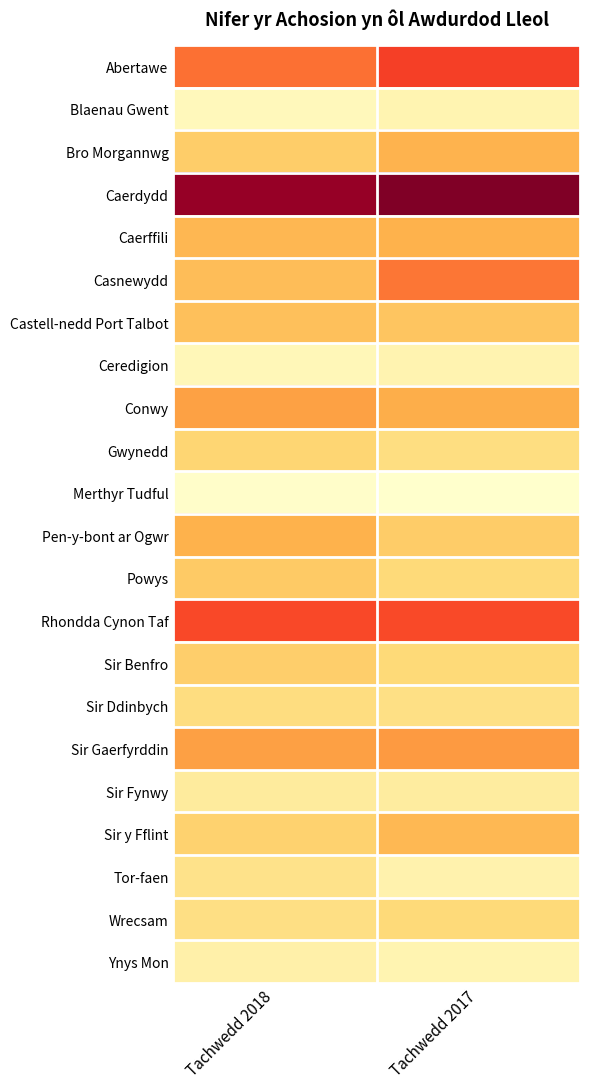

Reading right to left, what are all the values shown in this chart?

Abertawe: Tachwedd 2017=345	Tachwedd 2018=302
Blaenau Gwent: Tachwedd 2017=103	Tachwedd 2018=93
Bro Morgannwg: Tachwedd 2017=225	Tachwedd 2018=191
Caerdydd: Tachwedd 2017=486	Tachwedd 2018=465
Caerffili: Tachwedd 2017=227	Tachwedd 2018=220
Casnewydd: Tachwedd 2017=298	Tachwedd 2018=212
Castell-nedd Port Talbot: Tachwedd 2017=202	Tachwedd 2018=209
Ceredigion: Tachwedd 2017=105	Tachwedd 2018=95
Conwy: Tachwedd 2017=233	Tachwedd 2018=250
Gwynedd: Tachwedd 2017=162	Tachwedd 2018=180
Merthyr Tudful: Tachwedd 2017=72	Tachwedd 2018=76
Pen-y-bont ar Ogwr: Tachwedd 2017=193	Tachwedd 2018=226
Powys: Tachwedd 2017=172	Tachwedd 2018=196
Rhondda Cynon Taf: Tachwedd 2017=334	Tachwedd 2018=337
Sir Benfro: Tachwedd 2017=173	Tachwedd 2018=190
Sir Ddinbych: Tachwedd 2017=157	Tachwedd 2018=163
Sir Gaerfyrddin: Tachwedd 2017=260	Tachwedd 2018=252
Sir Fynwy: Tachwedd 2017=124	Tachwedd 2018=127
Sir y Fflint: Tachwedd 2017=219	Tachwedd 2018=184
Tor-faen: Tachwedd 2017=109	Tachwedd 2018=151
Wrecsam: Tachwedd 2017=171	Tachwedd 2018=158
Ynys Mon: Tachwedd 2017=104	Tachwedd 2018=114